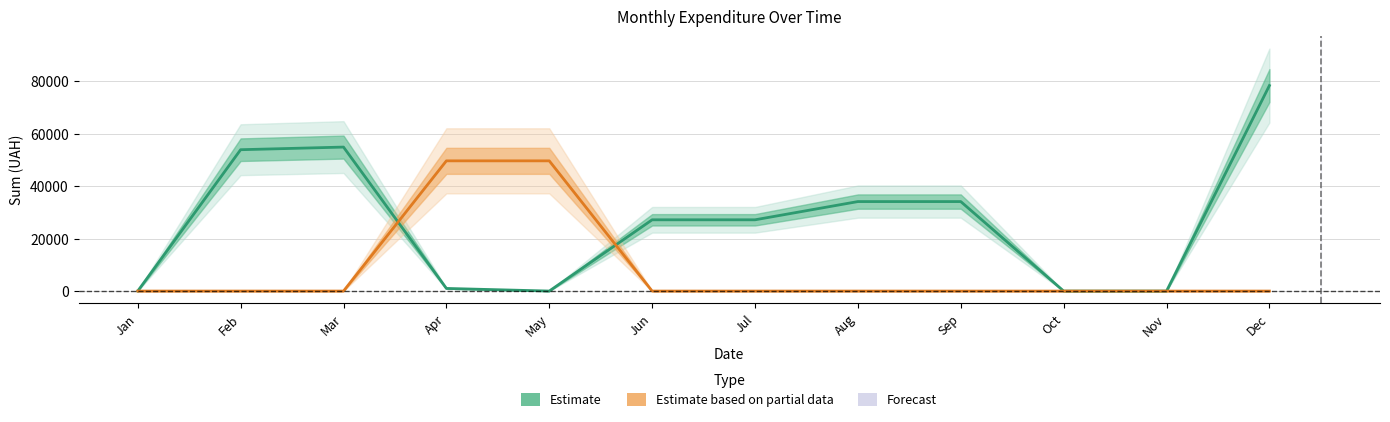

Reading right to left, what are all the values shown in this chart?

Estimate (2016): 78334.0	0.0	0.0	34111.2	34111.2	27162.2	27162.2	0.0	1002.5	54882.1	53879.6	0.0
Estimate based on partial data (2017): 0.0	0.0	0.0	0.0	0.0	0.0	0.0	49634.5	49634.5	0.0	0.0	0.0